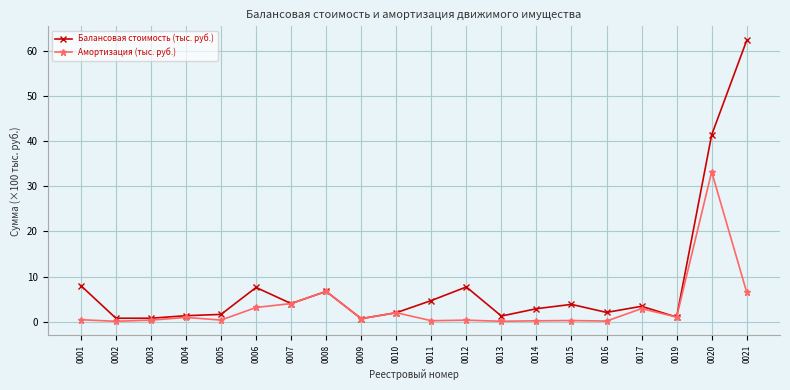

What is the maximum value shown in the chart?

62.4